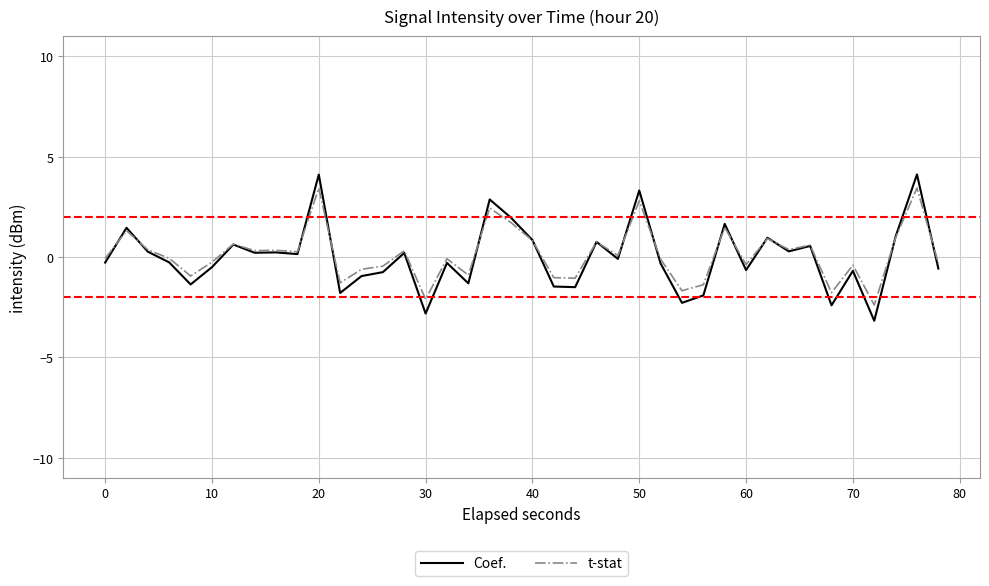

What is the greatest value displayed?

4.1